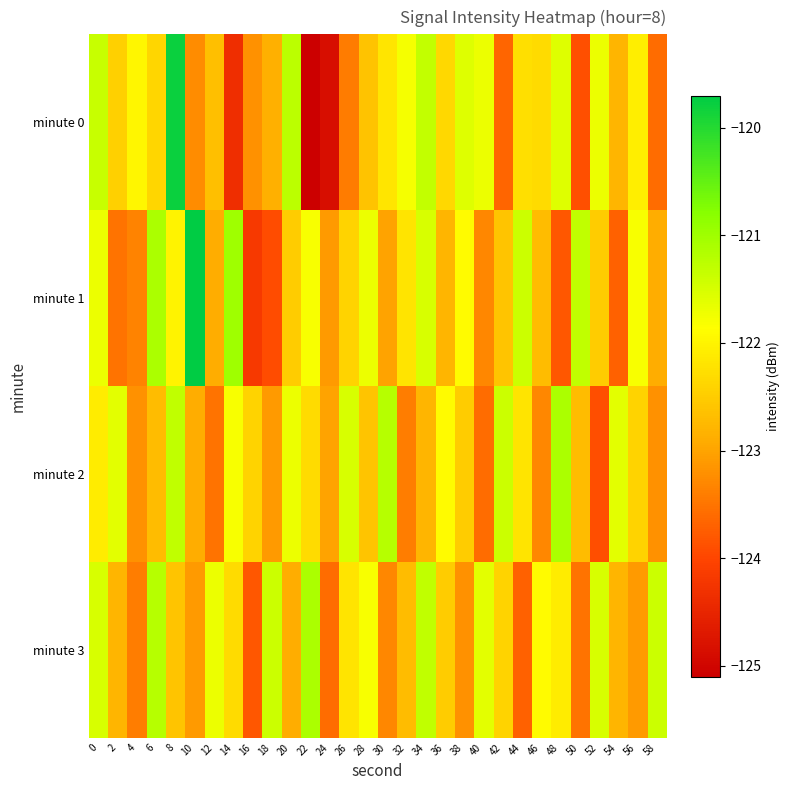

What is the spread (max minus min) of values at 56?

1.3